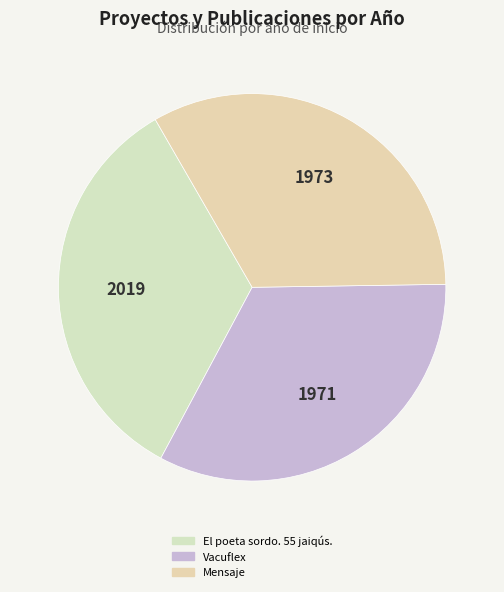

Do Vacuflex and Mensaje together represent more than half of the pie?

Yes